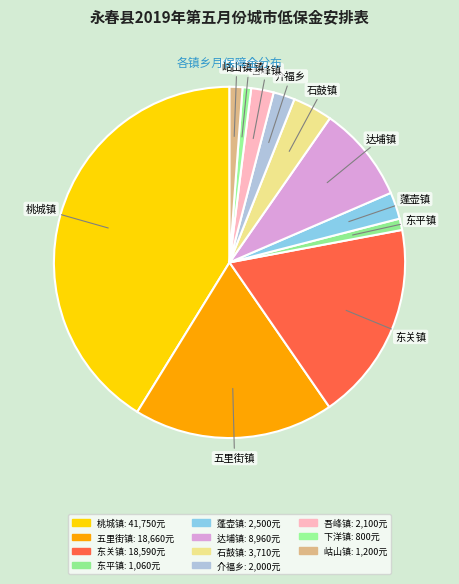

Count the number of slices in the pie.

11